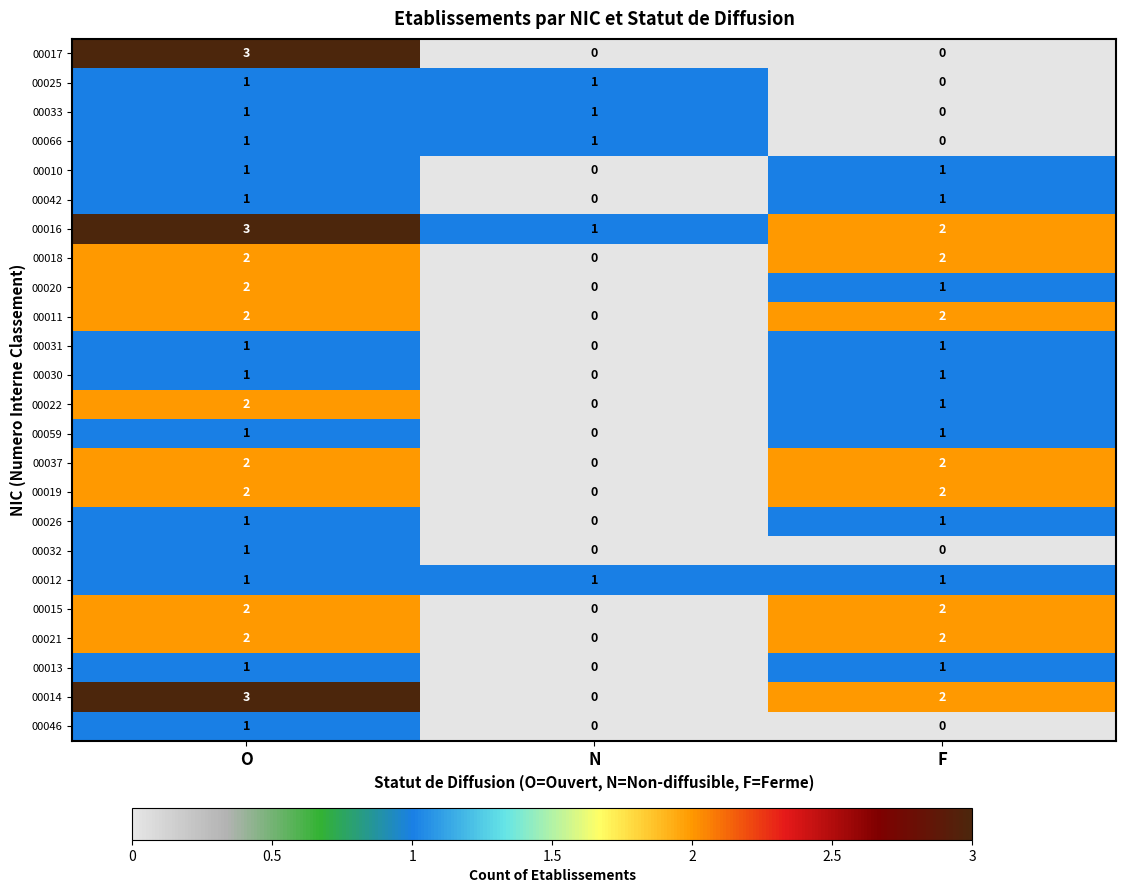

What is the total value across all series at O?

38